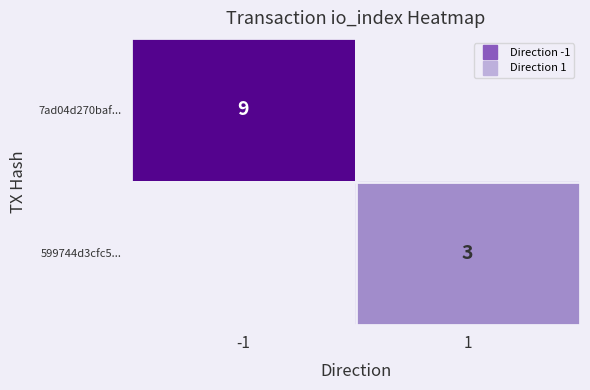

How many distinct data groups are displayed?

2